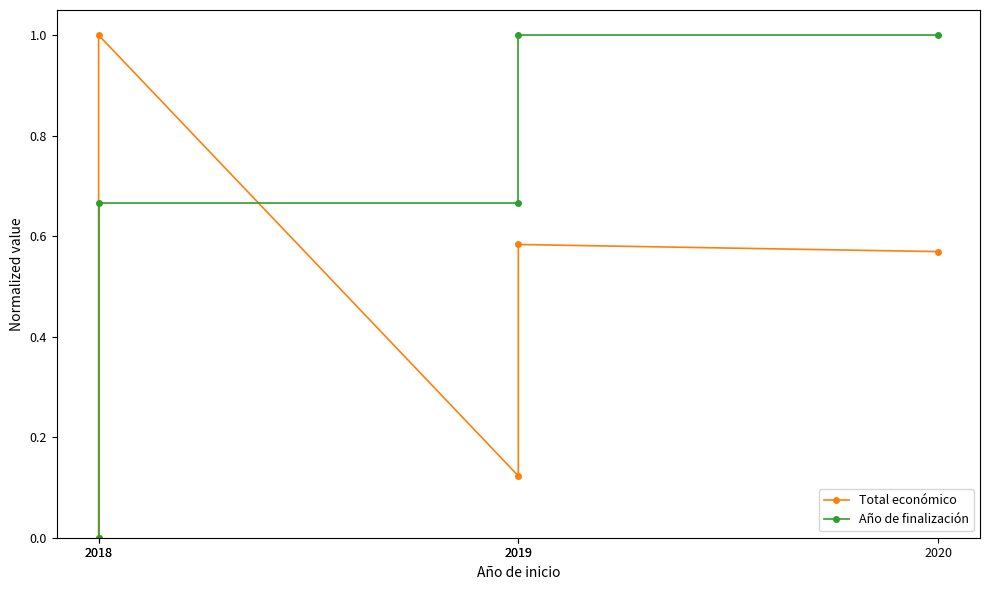

How many interior local peaks does the Total económico series have?

2